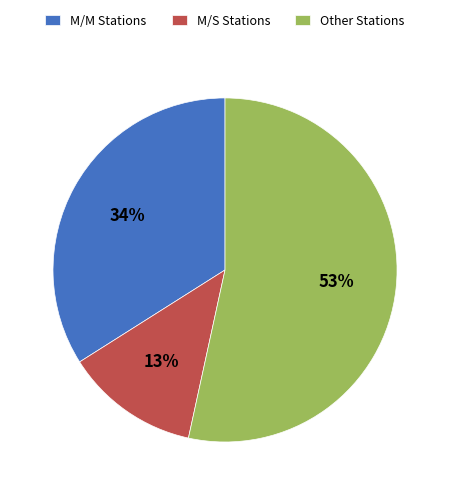

Is there any slice that represents more than half of the pie?

Yes